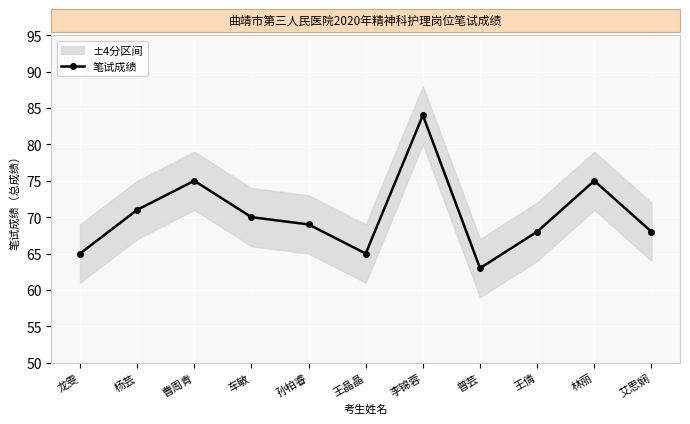

Rank the categories by value from highest to lowest.

李锦蓉, 曹周青, 林丽, 杨芸, 车敏, 孙柏睿, 王倩, 艾思娴, 龙雯, 王晶晶, 普芸